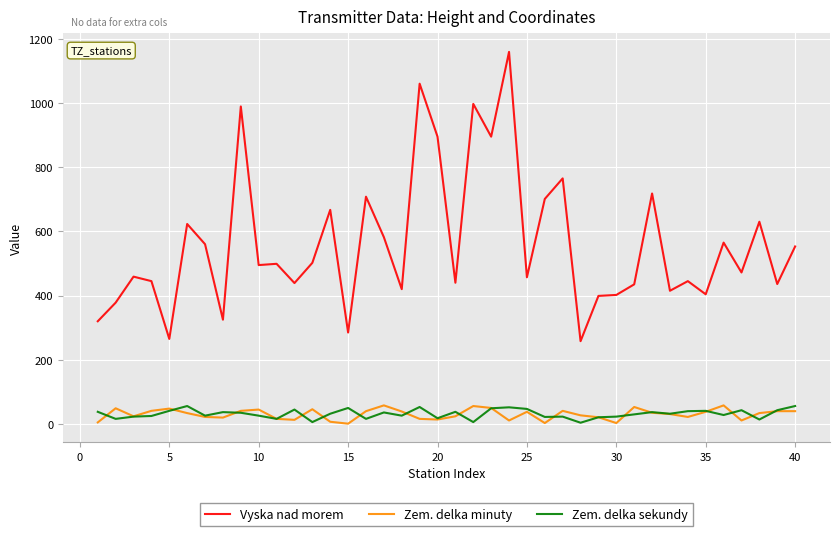

What is the sum of all Zem. delka minuty values?

1215